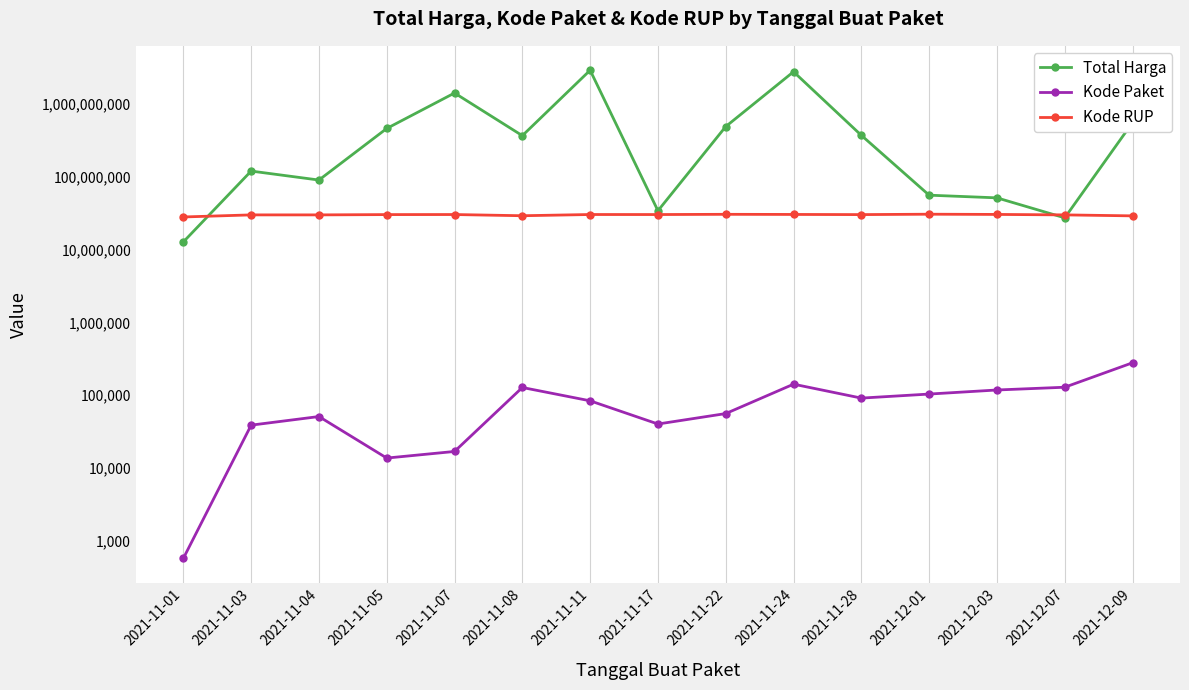

True or false: Kode RUP has a value of 20820689 at 2021-12-03.

False